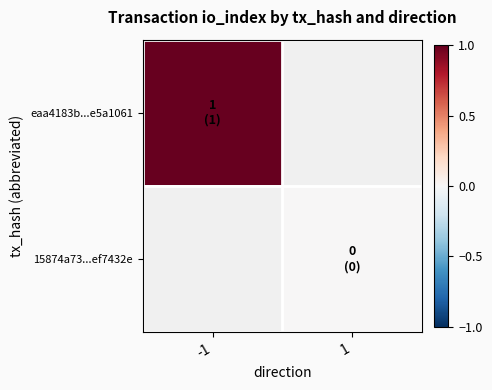

How many categories are shown in the chart?

2